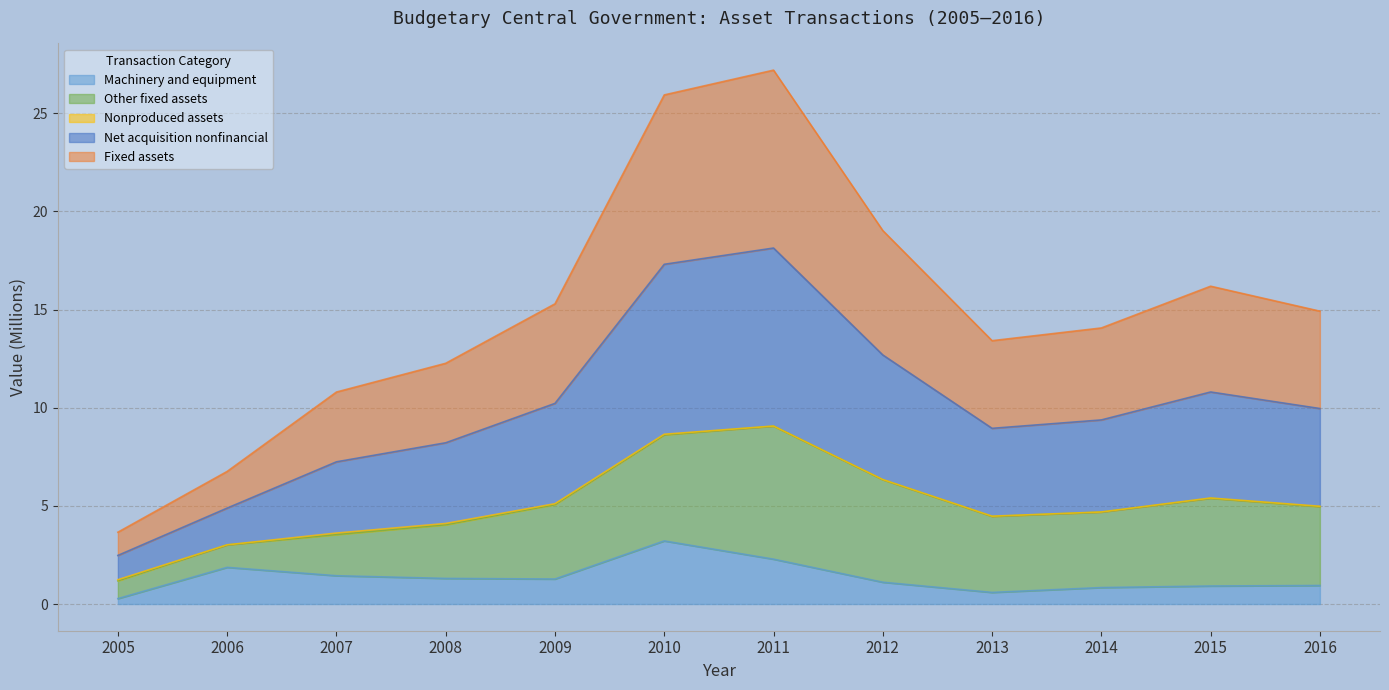

What is the smallest value displayed?

0.3